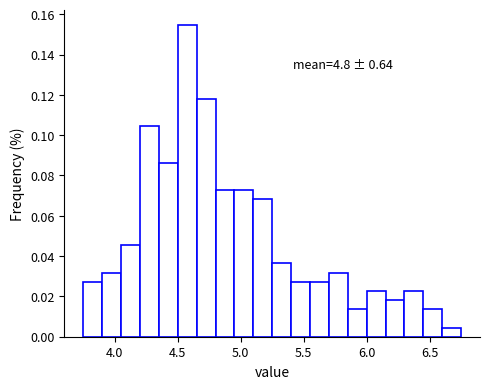

Around what value on the x-axis is the tallest bar? Give the approximate position of its centre, as read against the axis.

4.60